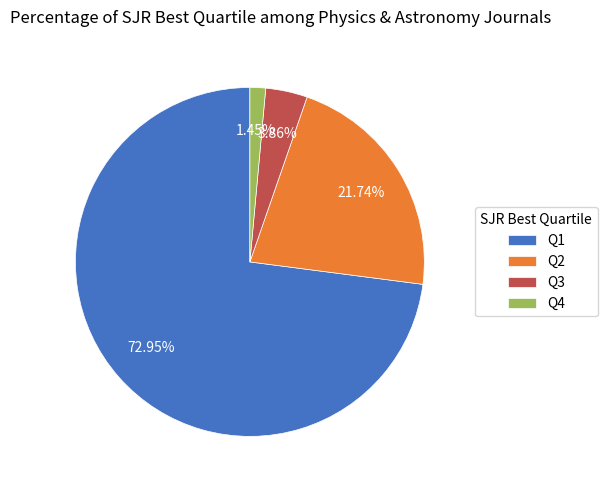

How many slices are in this pie chart?

4